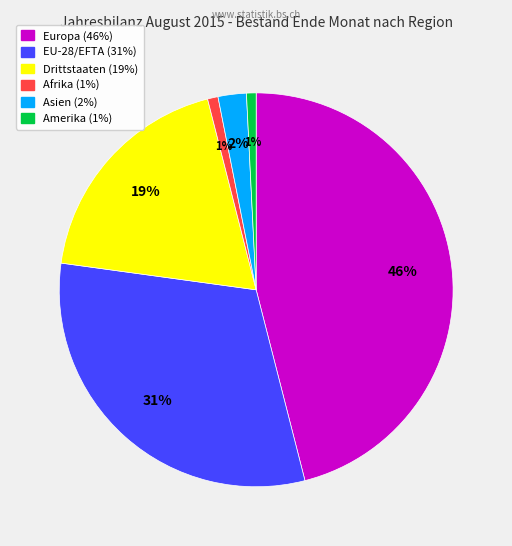

Does any single category account for the majority?

No